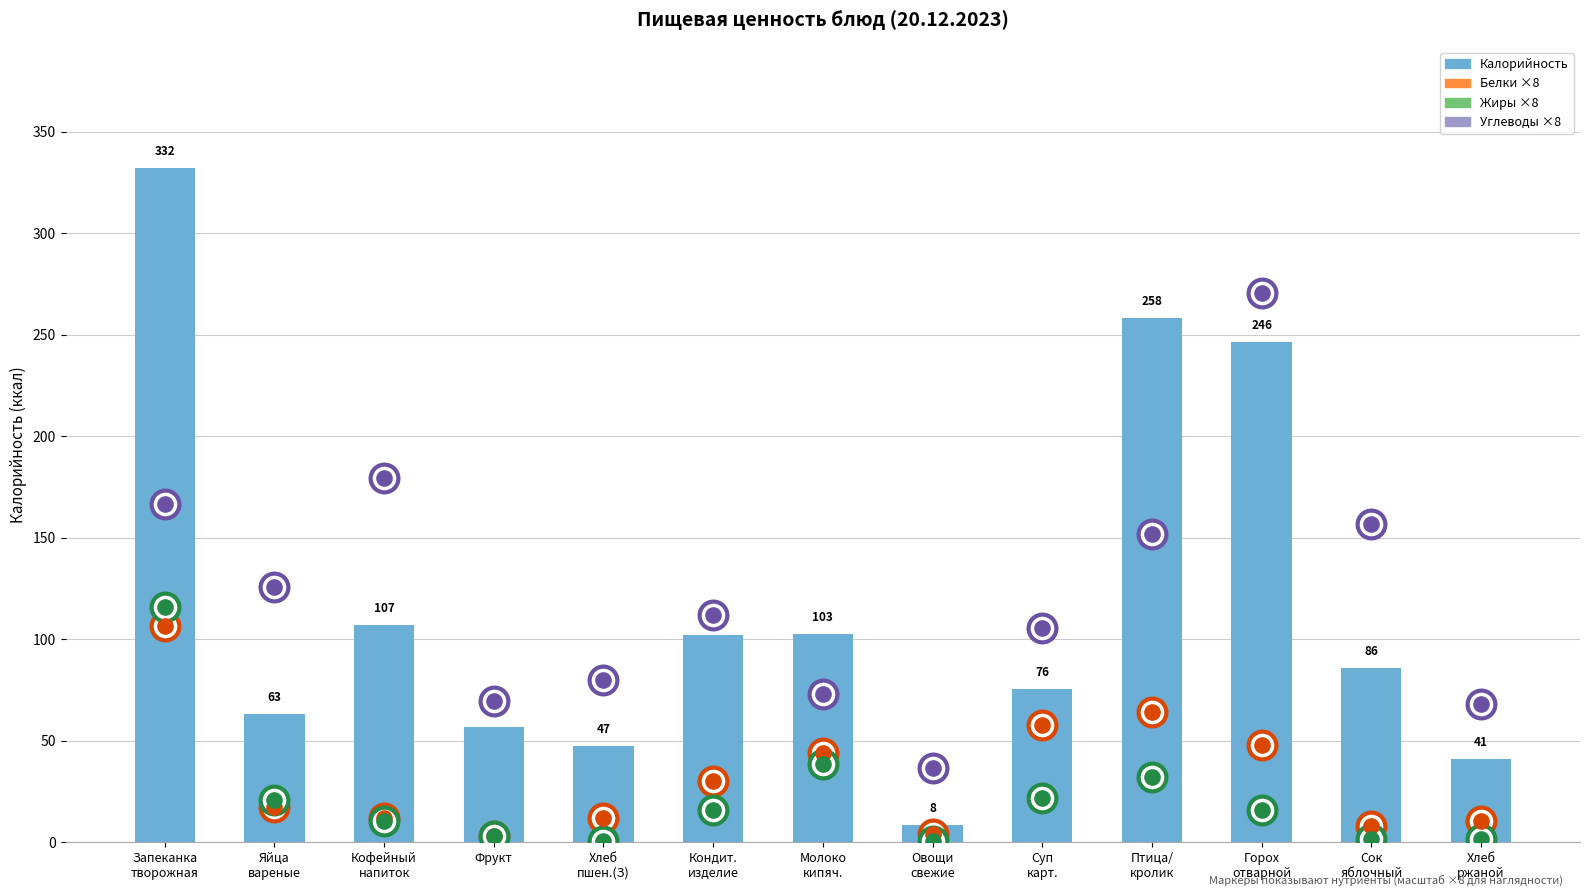

Which has a higher value, Овощи
свежие or Запеканка
творожная?

Запеканка
творожная